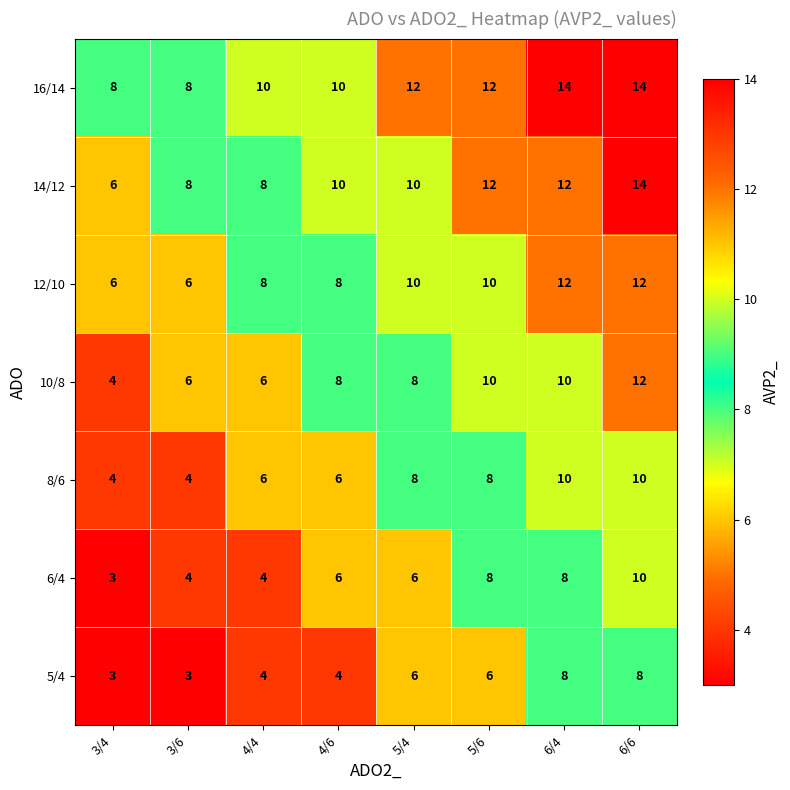

How many 12/10 values are between 8 and 12?

6